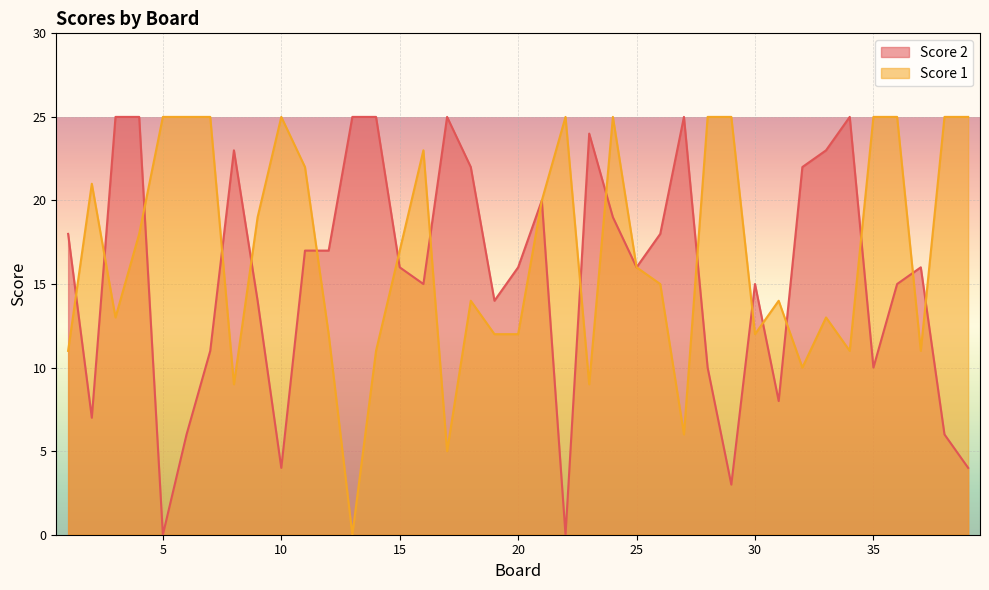

True or false: Score 2 and Score 1 intersect in this chart.

True